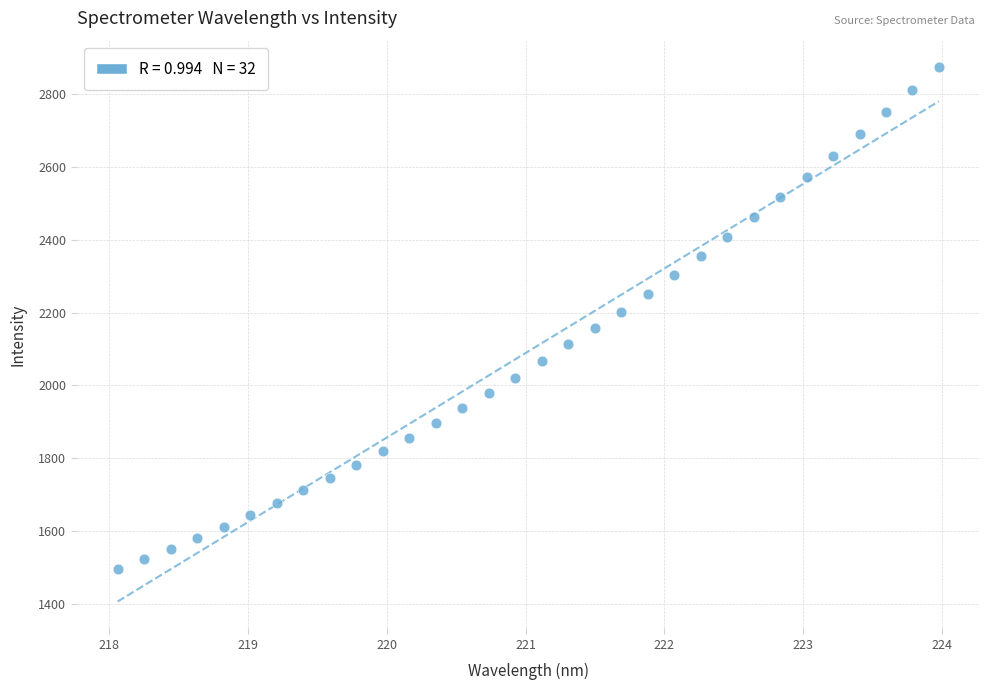

What is the range of Y values (max minus min)?

1378.5